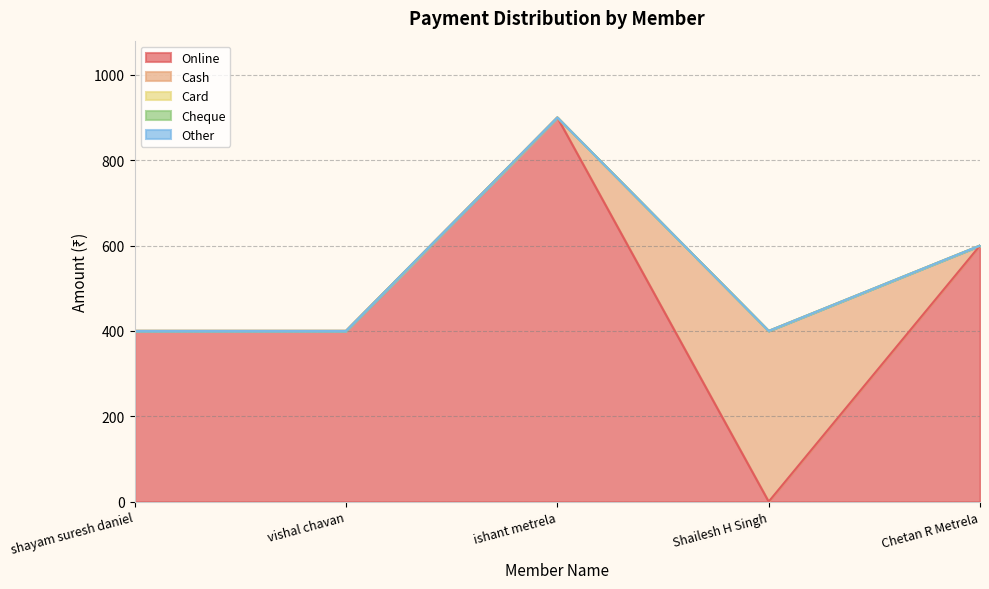

At how many categories does at least one series exceed 885?

1